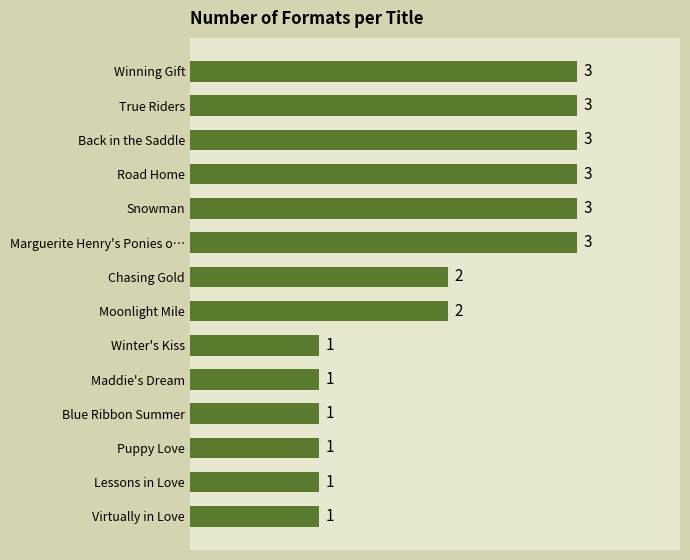

Approximately how many times larger is the value at Snowman compared to Chasing Gold?

1.5